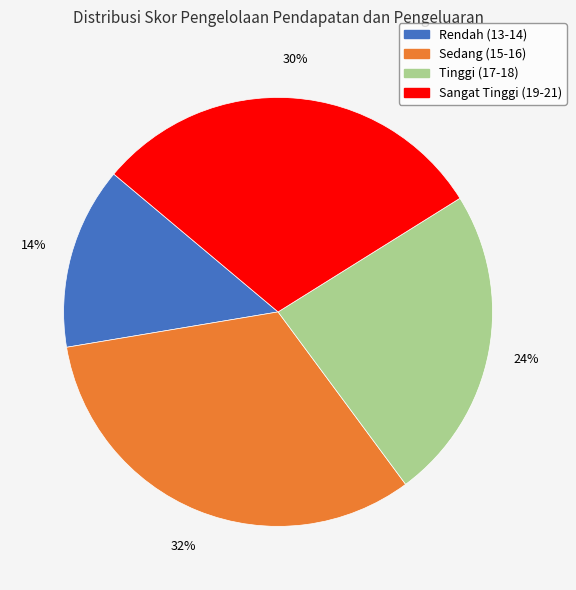

To the nearest percent, what is the difference between the largest and smallest slice percentages?

19%